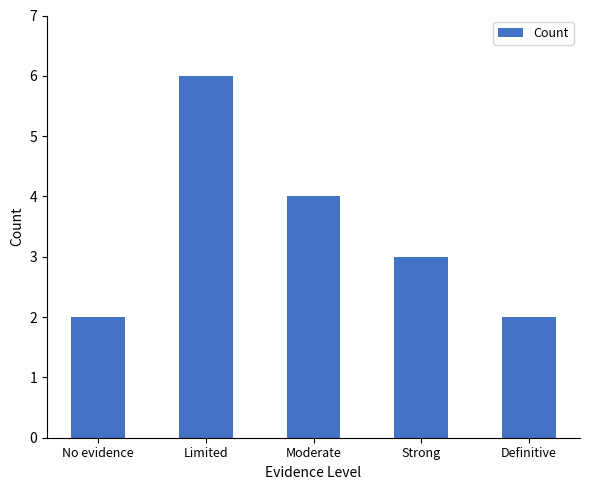

How many series are shown in this chart?

1